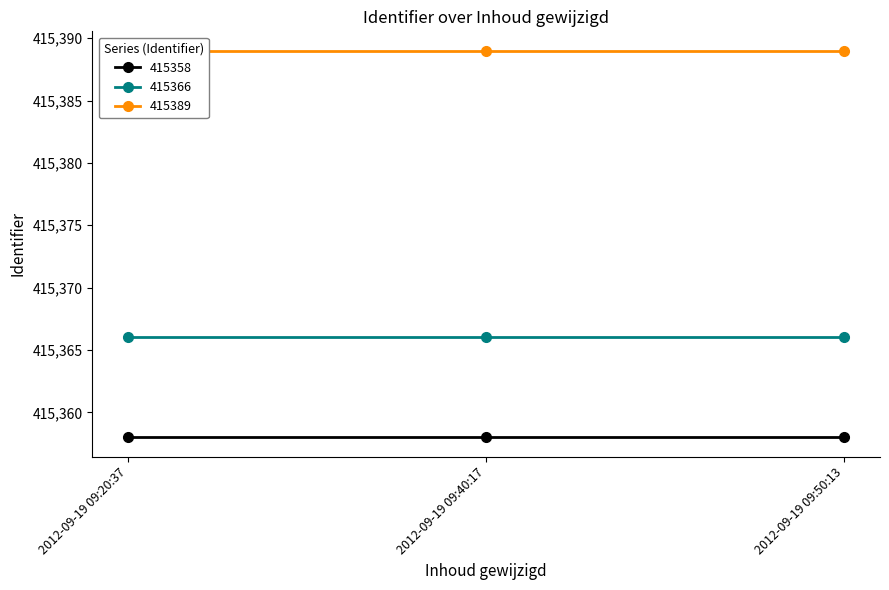

What position from the right is 2012-09-19 09:20:37?

3